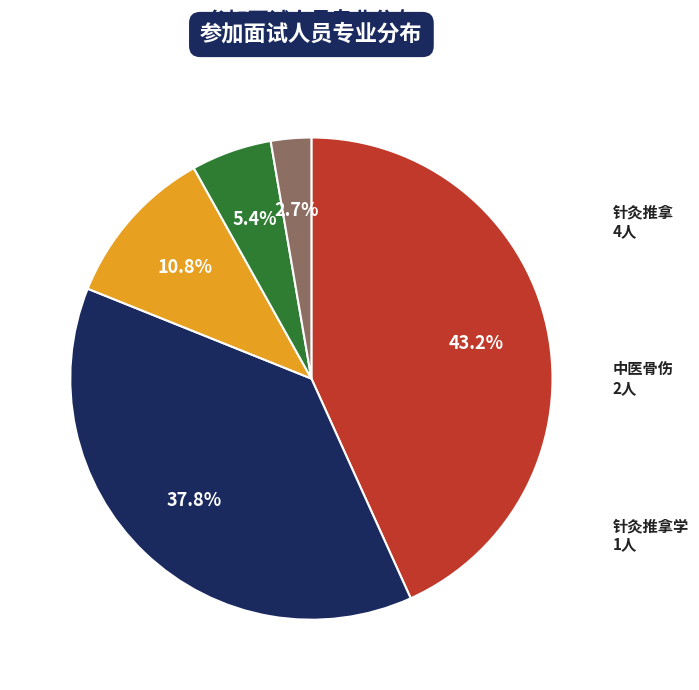

To the nearest percent, what is the average slice percentage?

20%